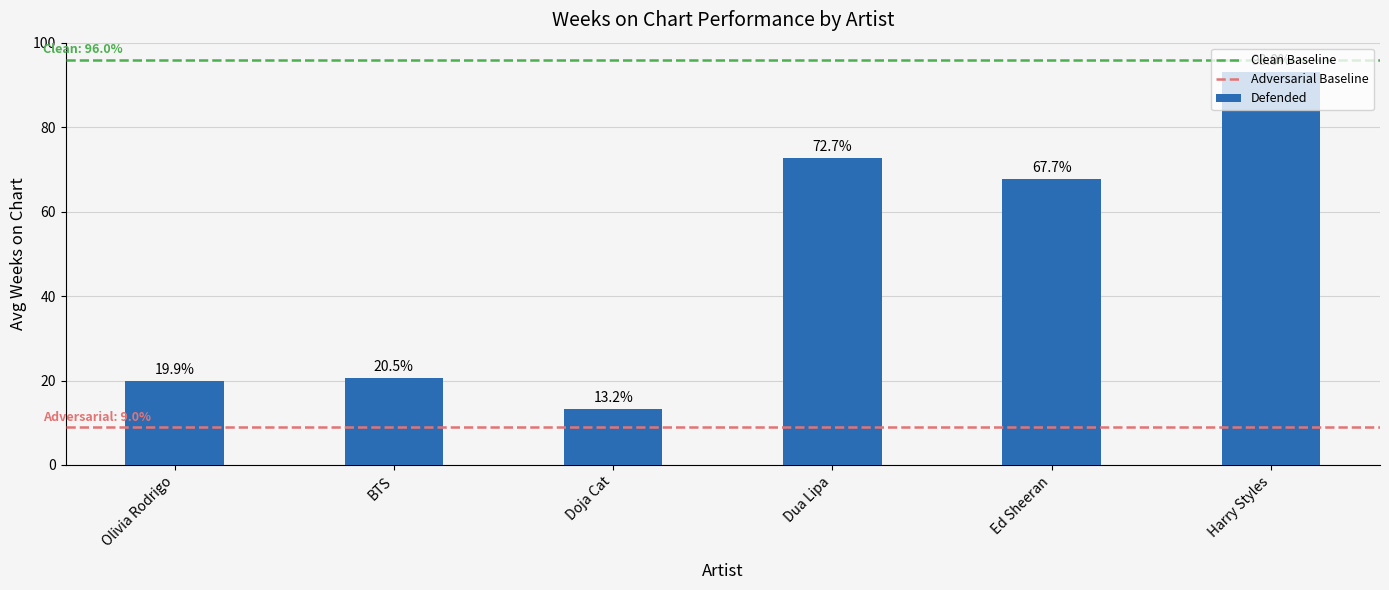

Rank the categories by value from highest to lowest.

Harry Styles, Dua Lipa, Ed Sheeran, BTS, Olivia Rodrigo, Doja Cat